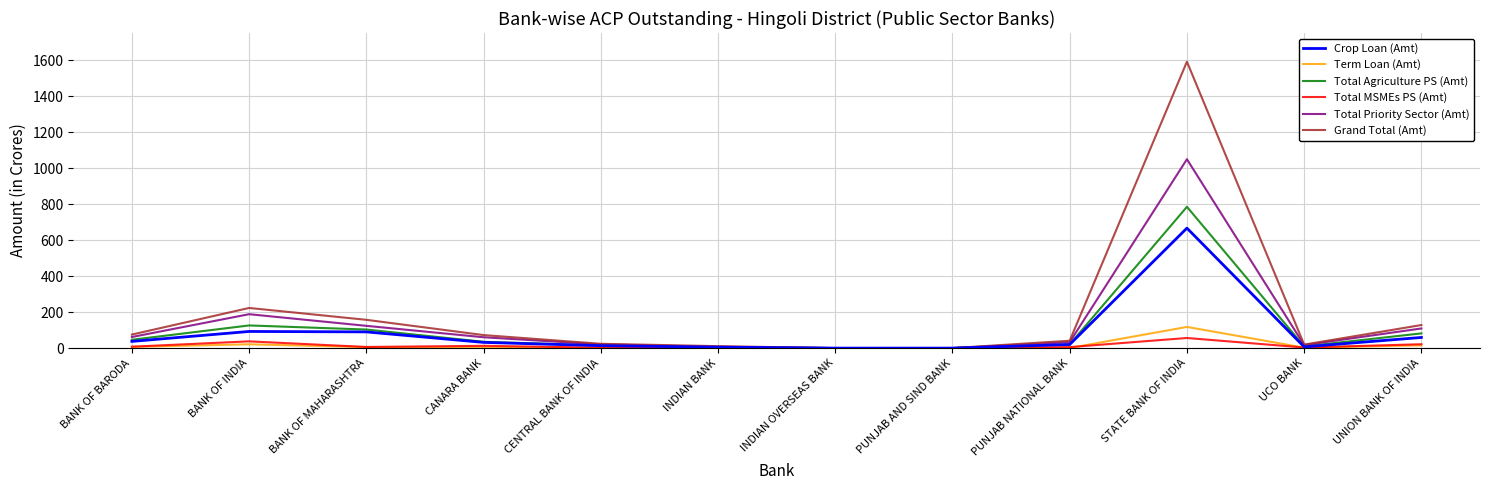

Rank the series by their maximum value, from lowest to highest.

Total MSMEs PS (Amt), Term Loan (Amt), Crop Loan (Amt), Total Agriculture PS (Amt), Total Priority Sector (Amt), Grand Total (Amt)